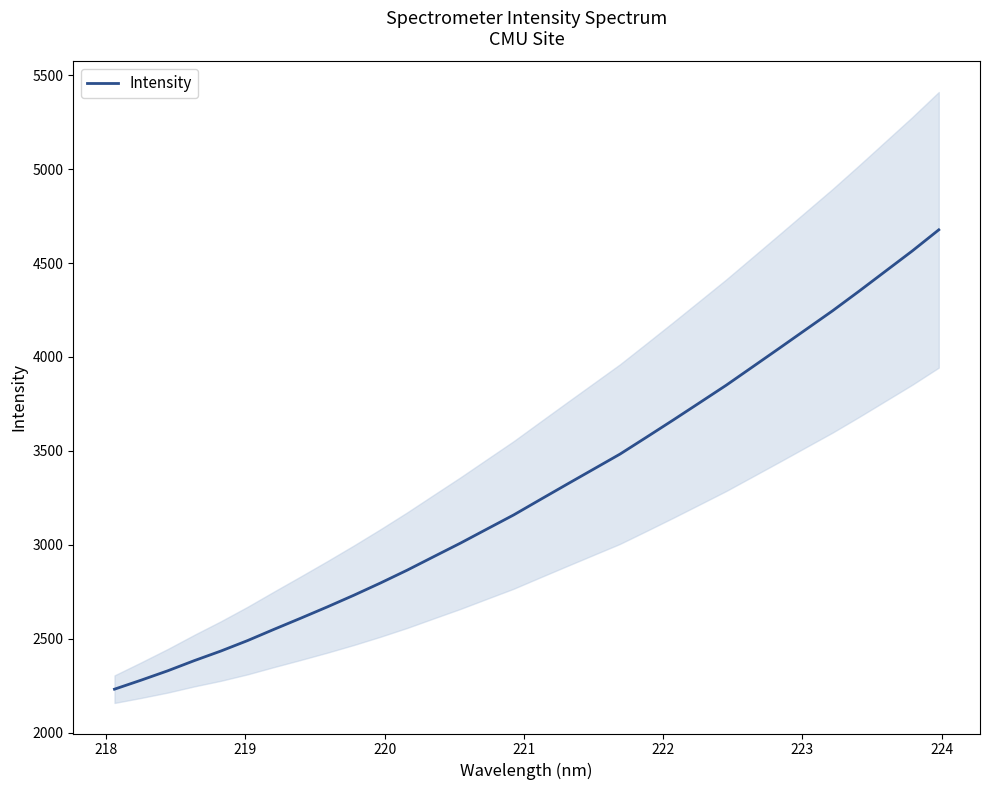

What is the maximum value for Intensity?

4676.7